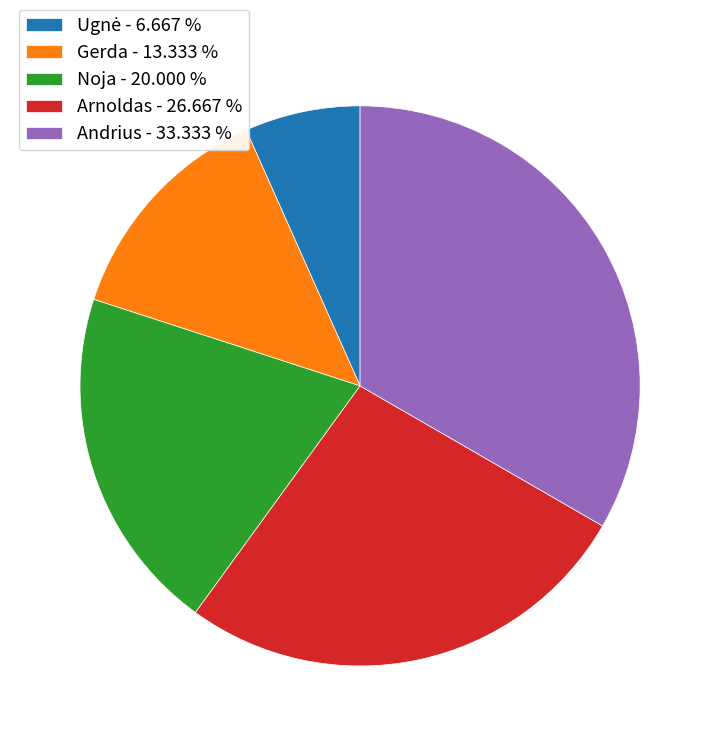

Does any single category account for the majority?

No